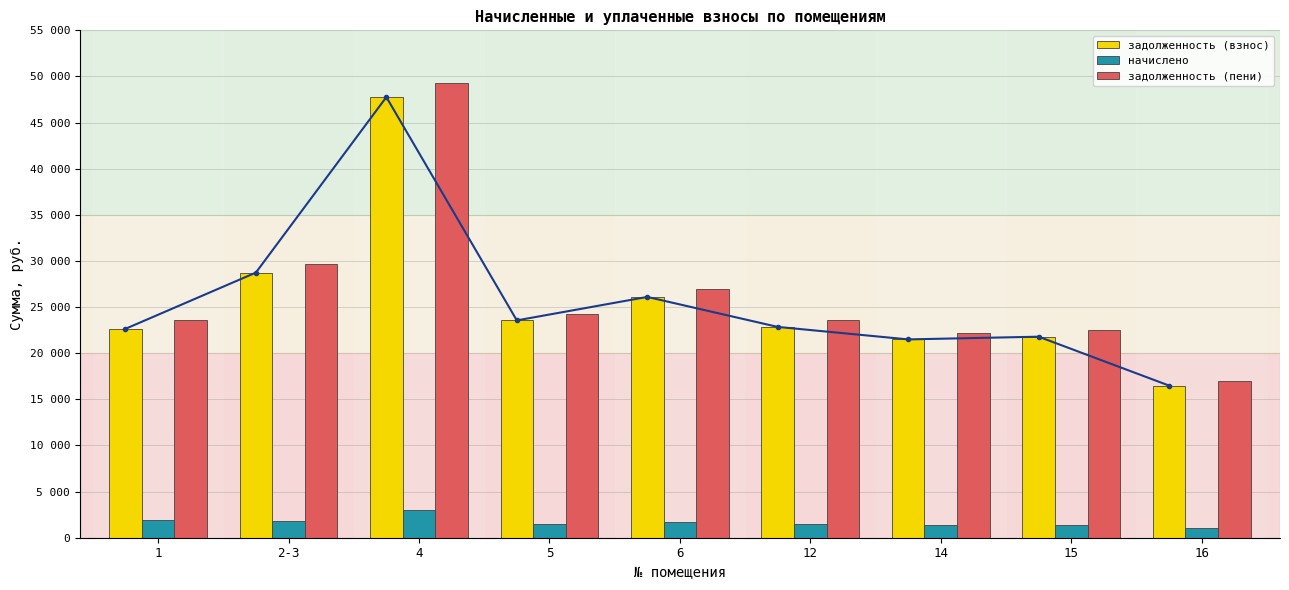

How many values in the задолженность (взнос) series exceed 22851?

5